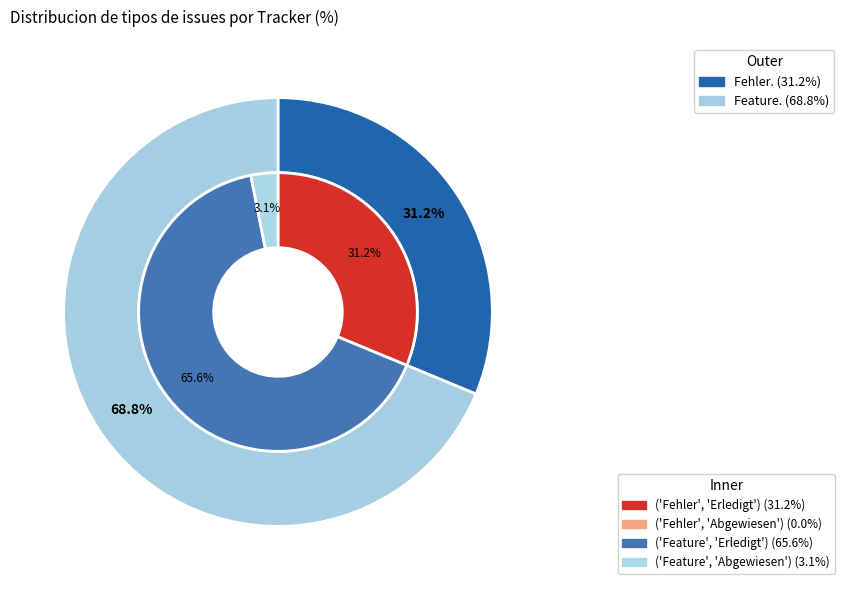

To the nearest percent, what portion does Fehler represent?

31%